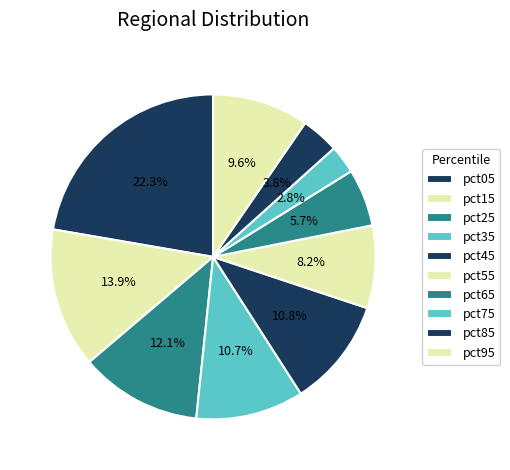

How many slices are in this pie chart?

10